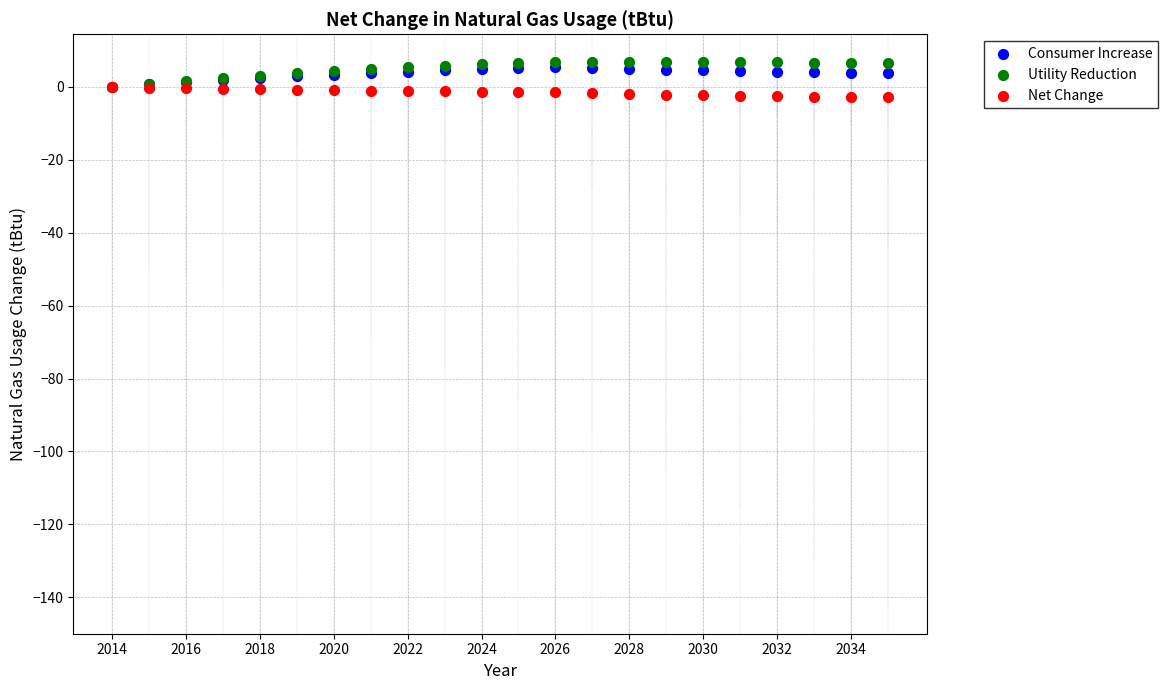

Which series reaches the maximum Y coordinate?

Utility Reduction